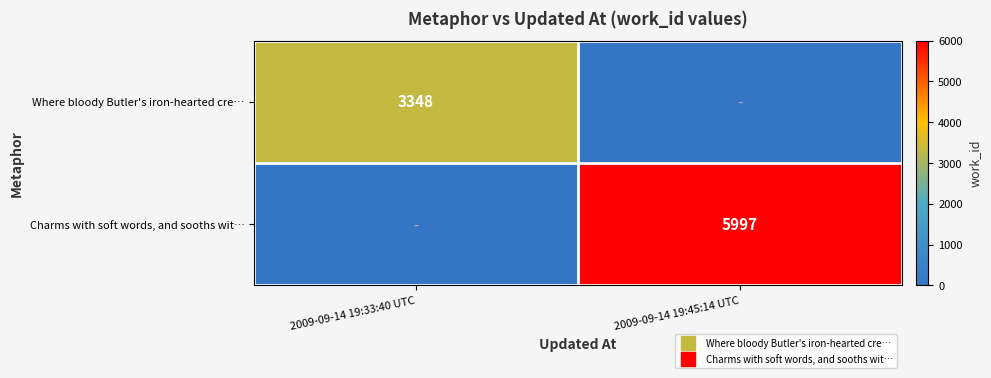

List the labels in order of Where bloody Butler's iron-hearted cre… value, smallest first.

2009-09-14 19:45:14 UTC, 2009-09-14 19:33:40 UTC